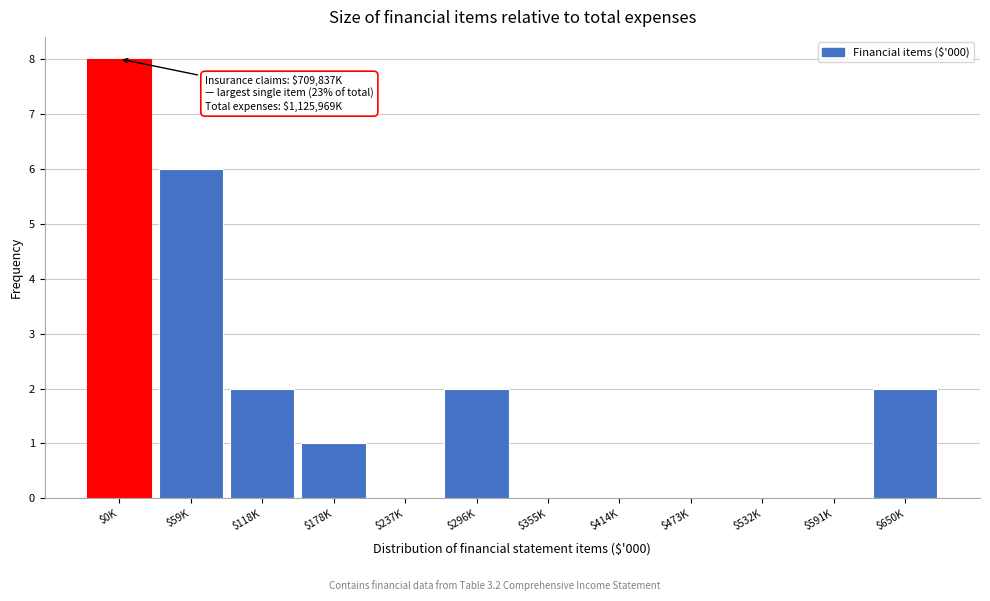

What is the maximum value shown in the chart?

8